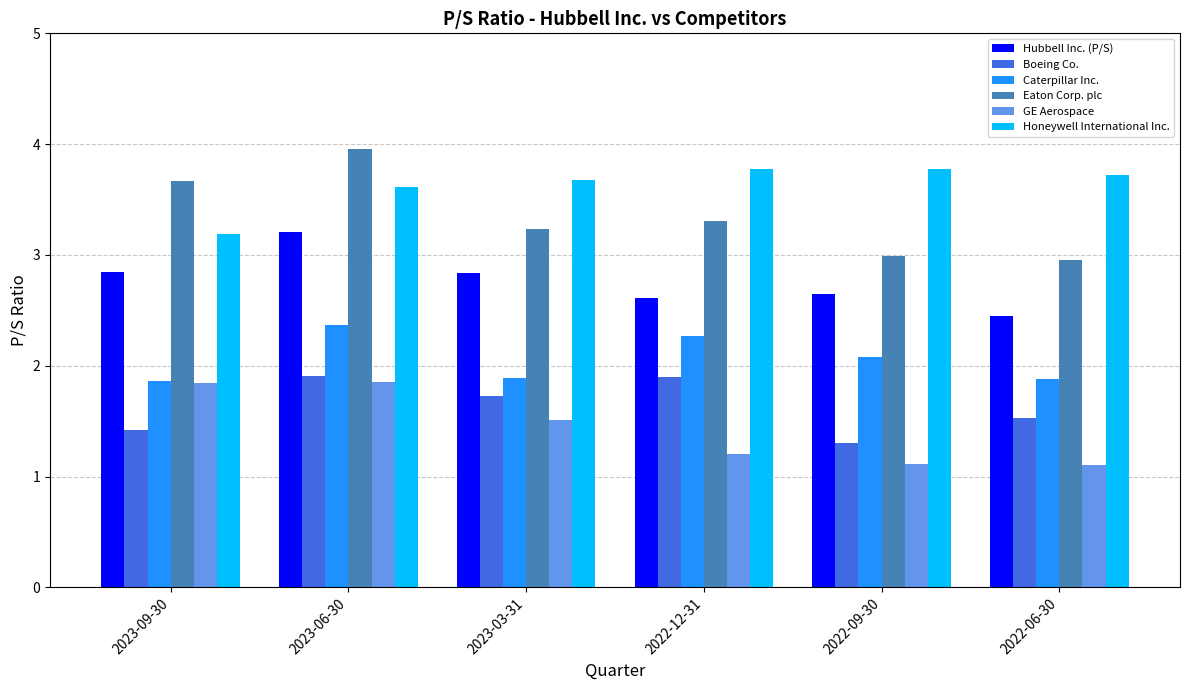

What is the difference between the Caterpillar Inc. values at 2022-12-31 and 2023-03-31?

0.4